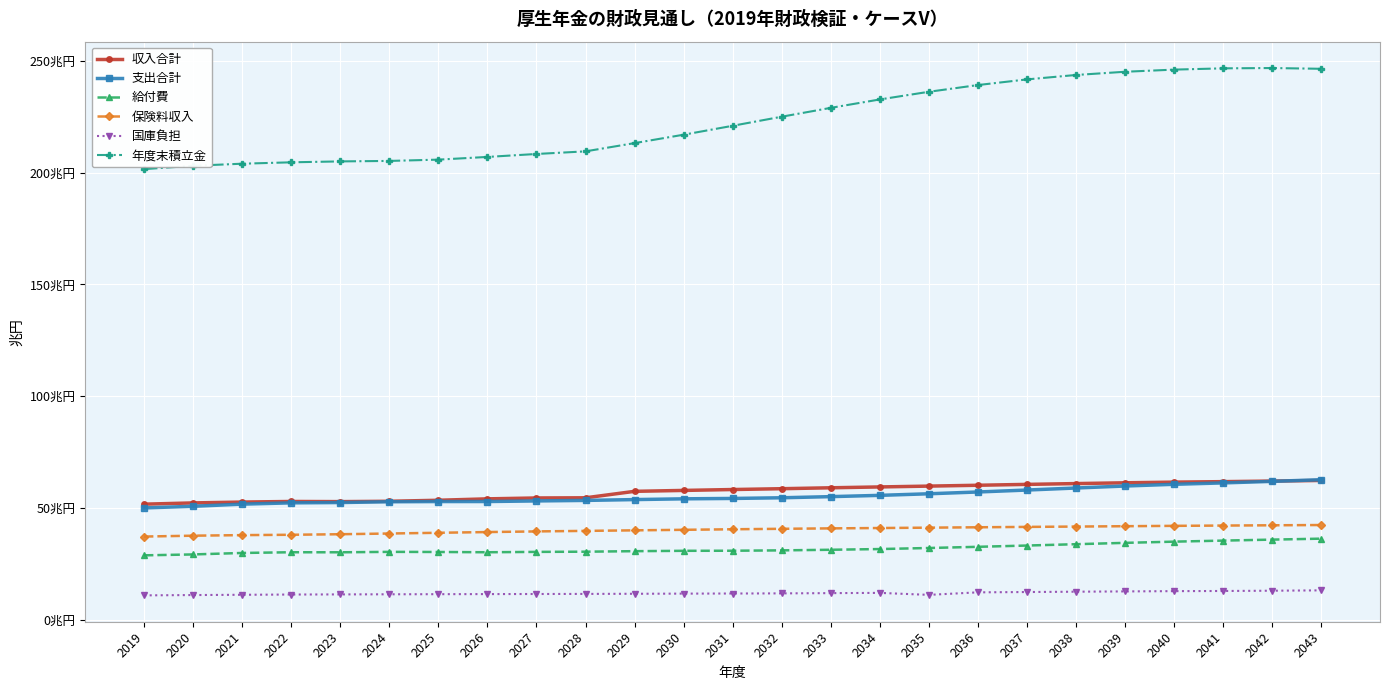

What are all the series names shown in the legend?

収入合計, 支出合計, 給付費, 保険料収入, 国庫負担, 年度末積立金